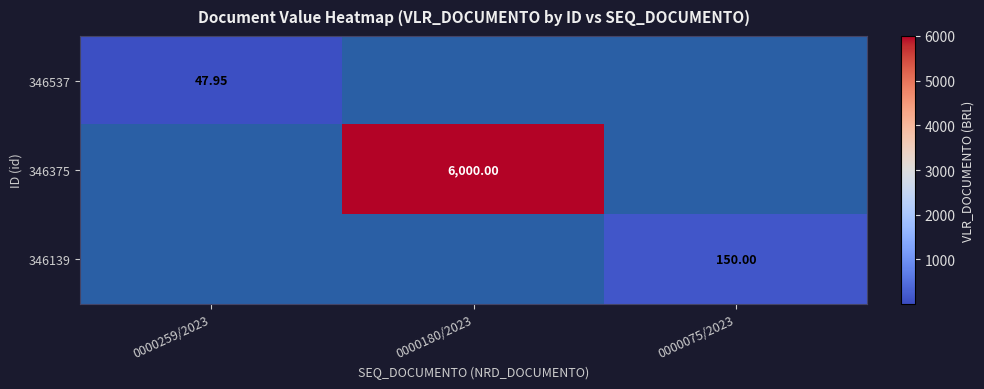

Rank the series at 0000259/2023 from lowest to highest value.

346375, 346139, 346537